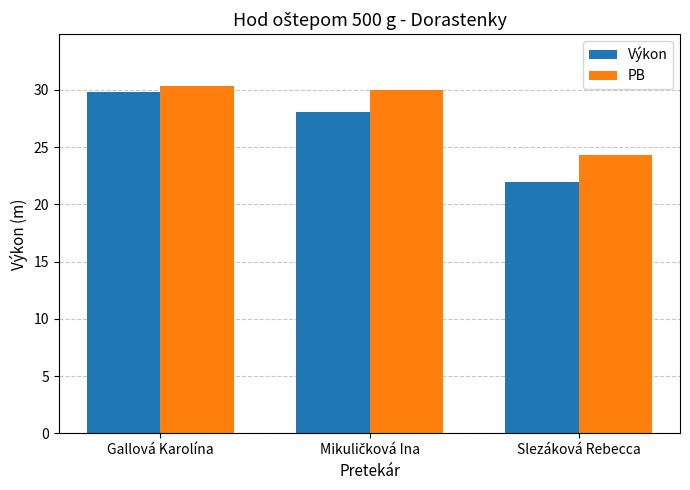

What is the average value of the Výkon series?

26.6